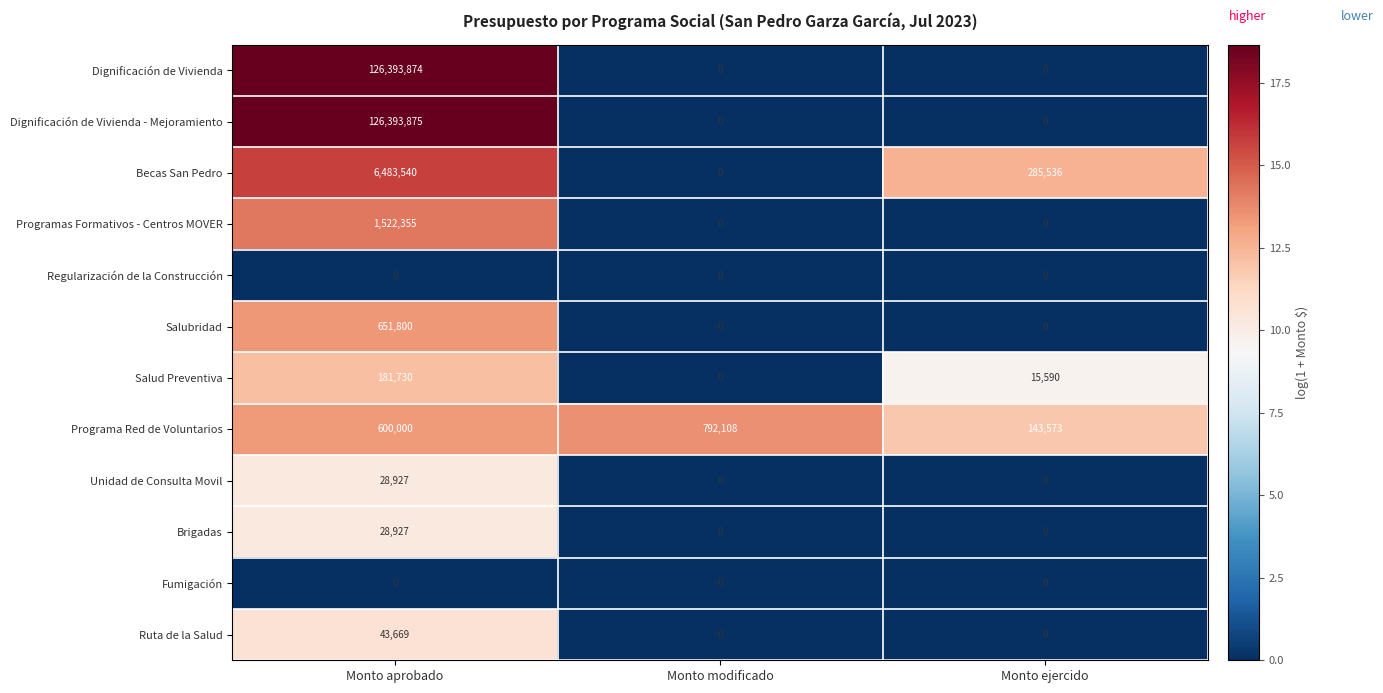

What is the difference between the maximum and minimum values in the Dignificación de Vivienda series?

126393874